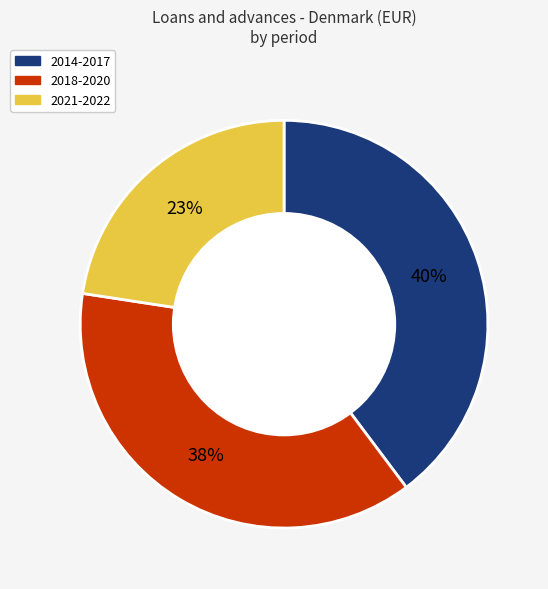

Is there any slice that represents more than half of the pie?

No